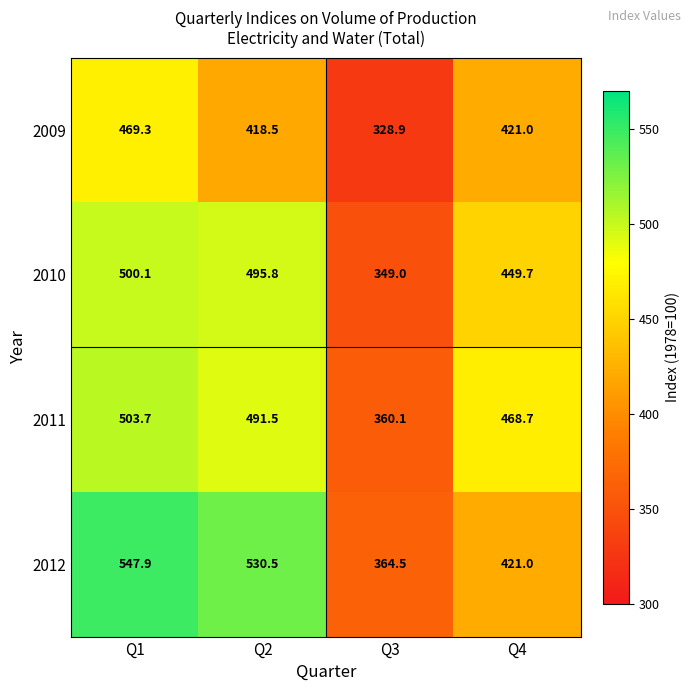

Reading right to left, transcribe all the data shown in this chart.

2009: 421.0	328.9	418.5	469.3
2010: 449.7	349.0	495.8	500.1
2011: 468.7	360.1	491.5	503.7
2012: 421.0	364.5	530.5	547.9